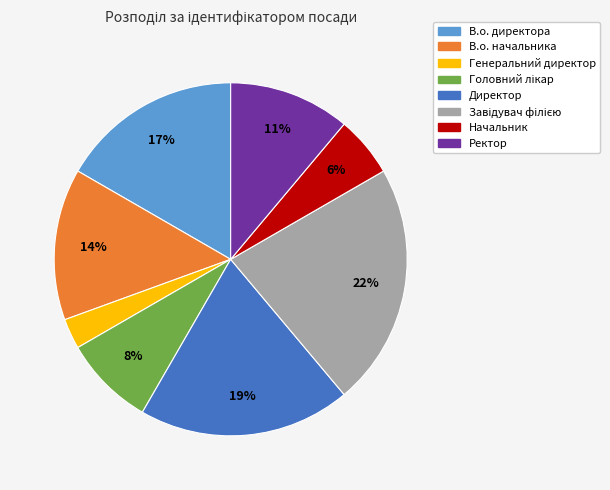

Is the sum of Ректор and Начальник greater than half?

No